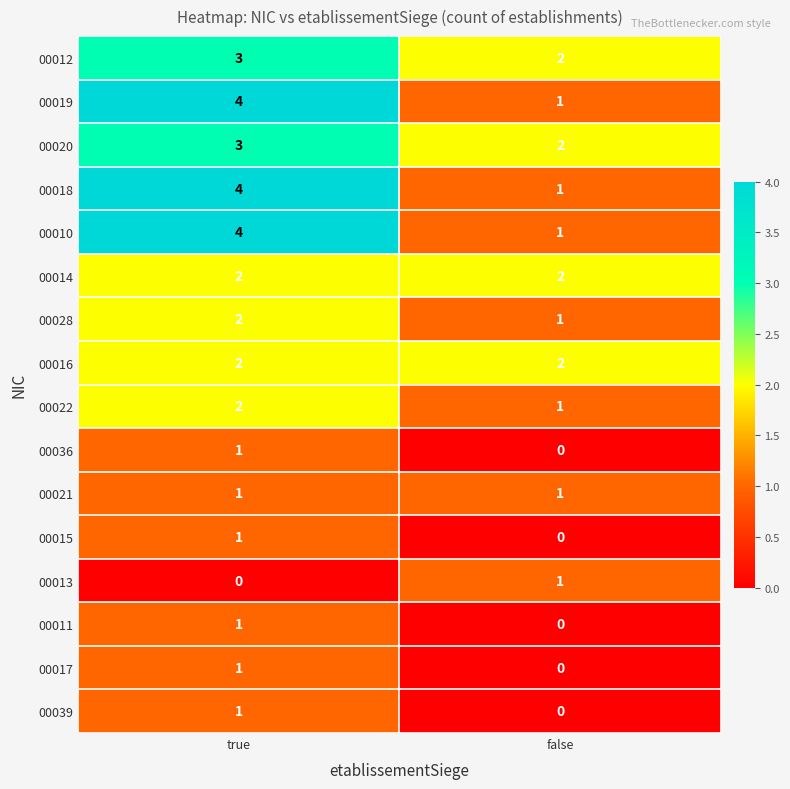

What is the total value across all series at true?

32